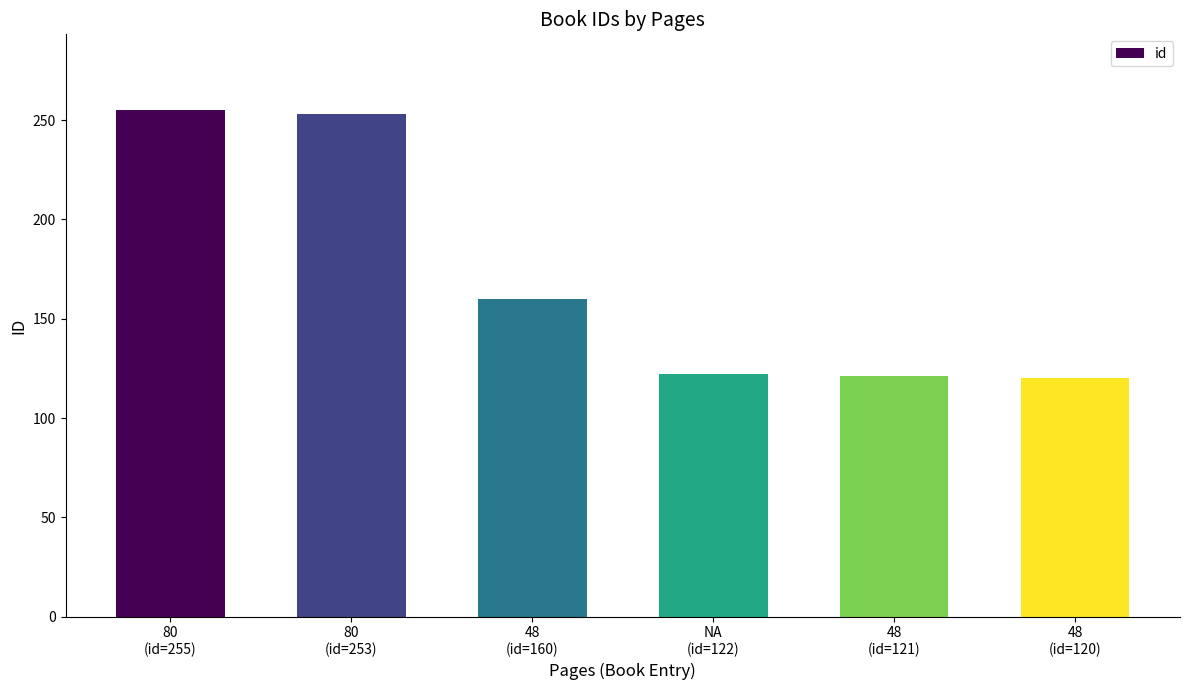

Count the number of categories in the chart.

6